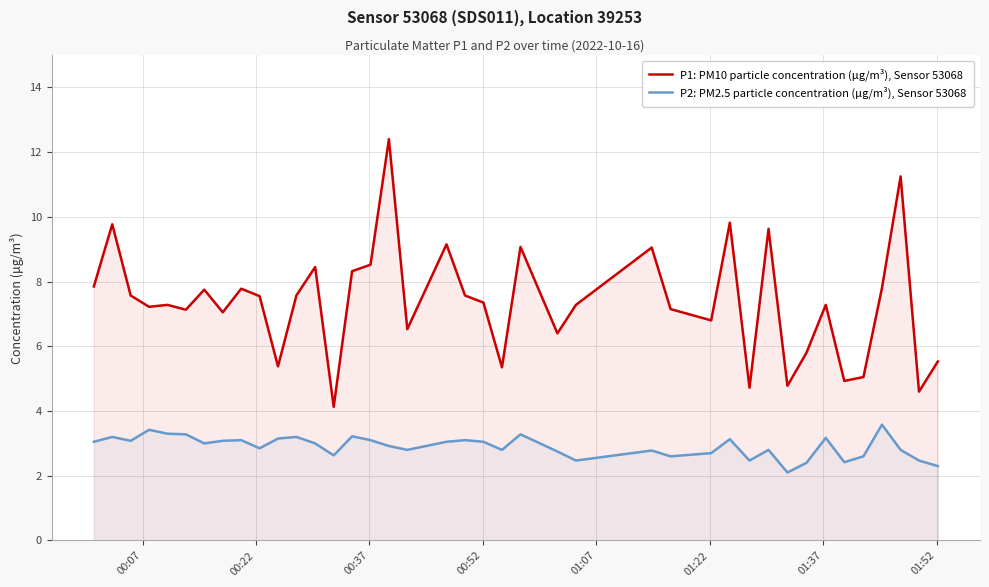

True or false: P1: PM10 particle concentration (μg/m³), Sensor 53068 and P2: PM2.5 particle concentration (μg/m³), Sensor 53068 intersect in this chart.

False